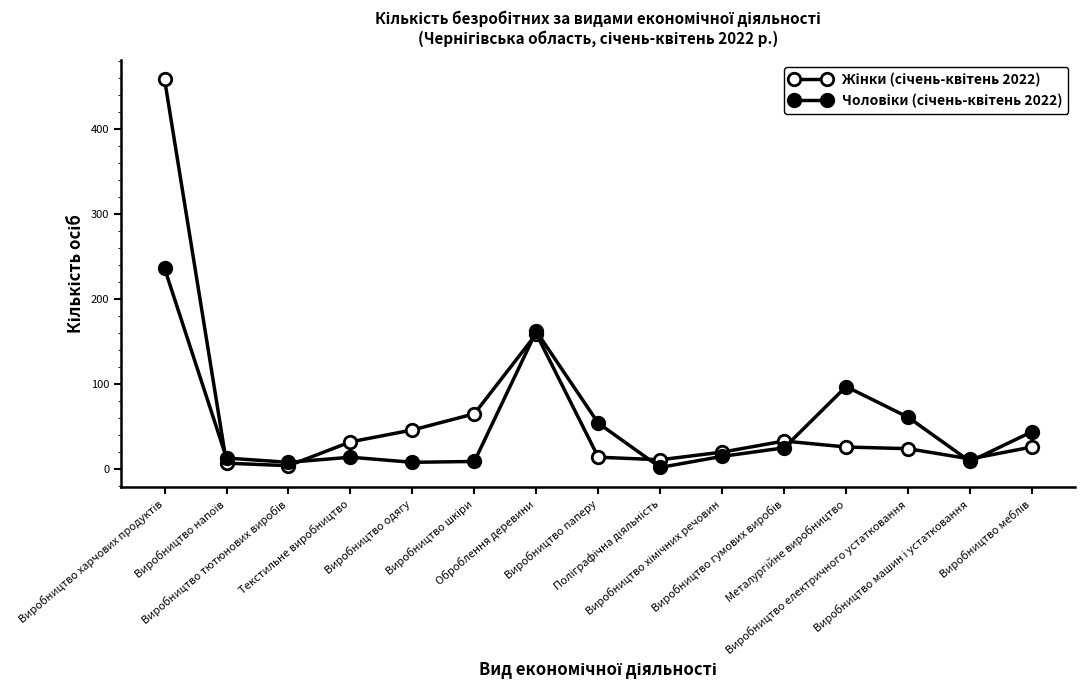

Rank the series at Металургійне виробництво from lowest to highest value.

Жінки (січень-квітень 2022), Чоловіки (січень-квітень 2022)